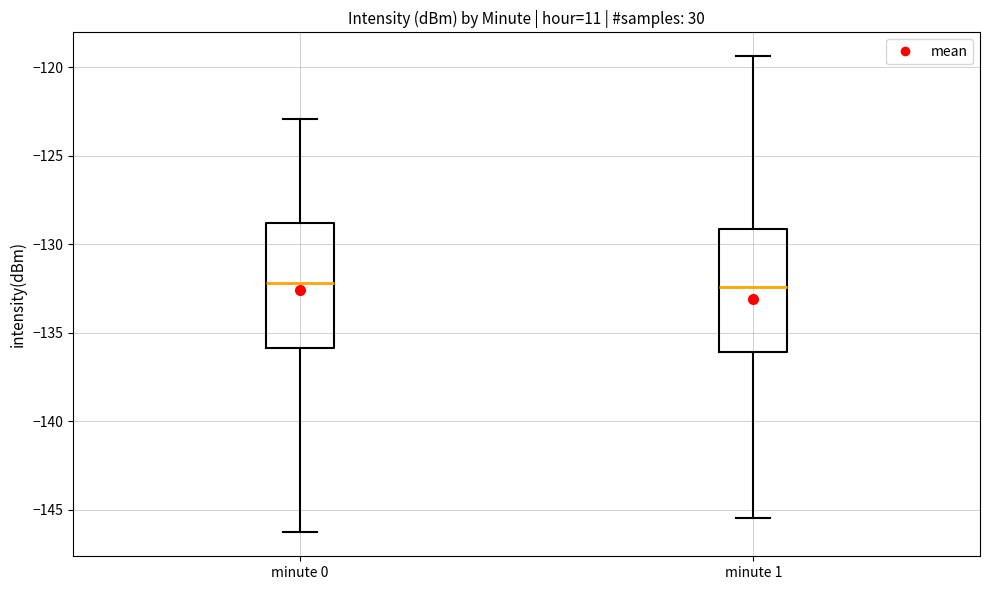

Reading left to right, read every box against the y-axis: the position of its median line, the range the box covers, and the ends of its whiskers. The values are not printed on the chart, so give them approximately, as read against the axis.

minute 0: median -132.0, box -136.0 to -129.0, whiskers -146.5 to -123.0
minute 1: median -132.5, box -136.0 to -129.0, whiskers -145.5 to -119.5